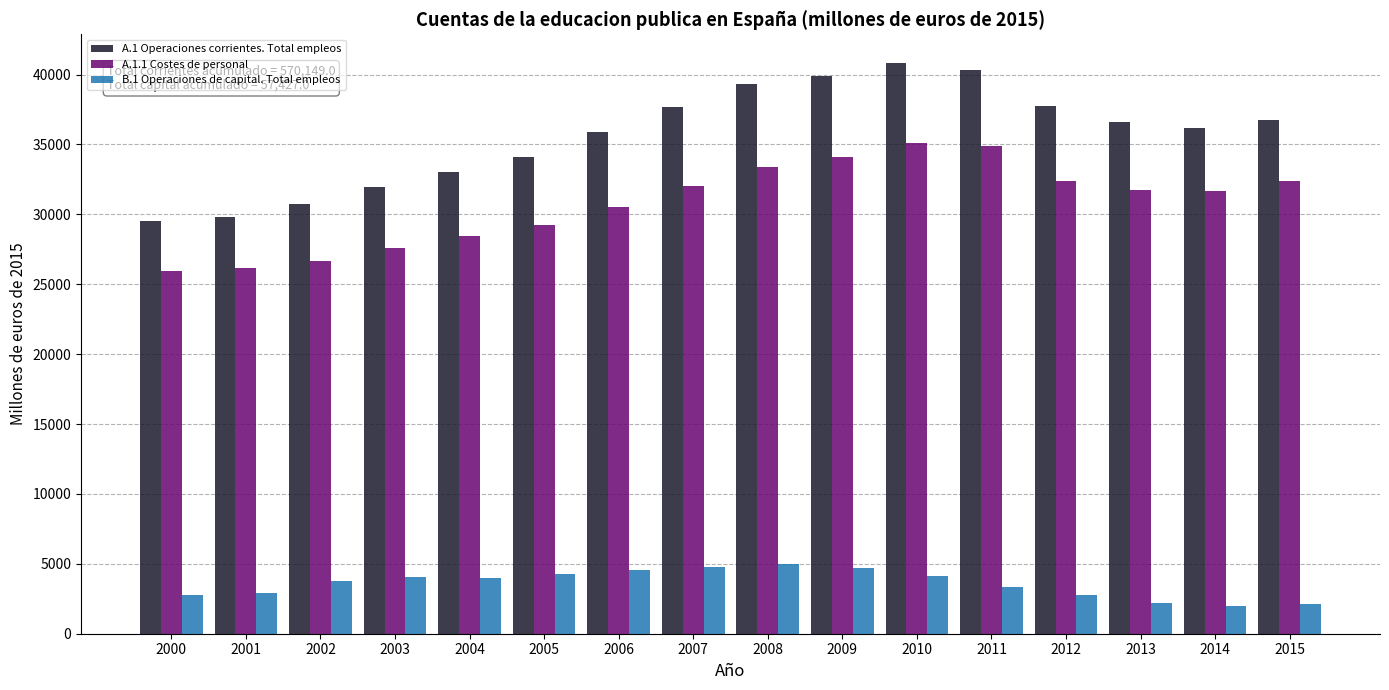

Which series changed the most between 2006 and 2010?

A.1 Operaciones corrientes. Total empleos